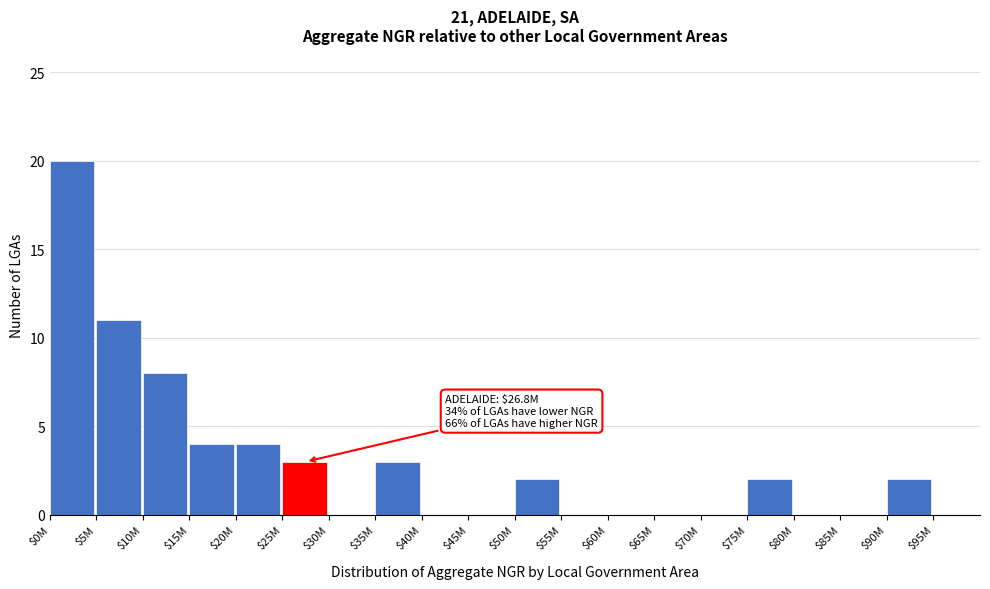

What is the sum of all values?

59